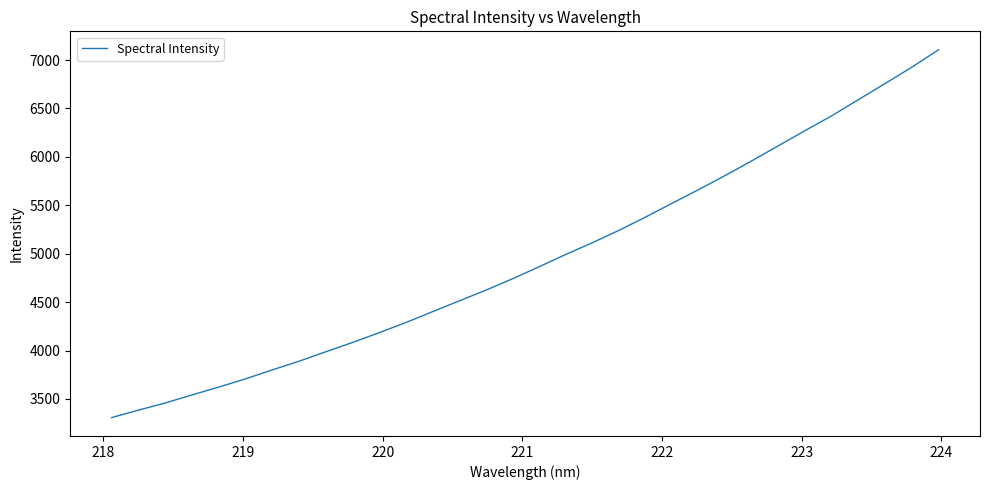

What is the smallest value displayed?

3308.0